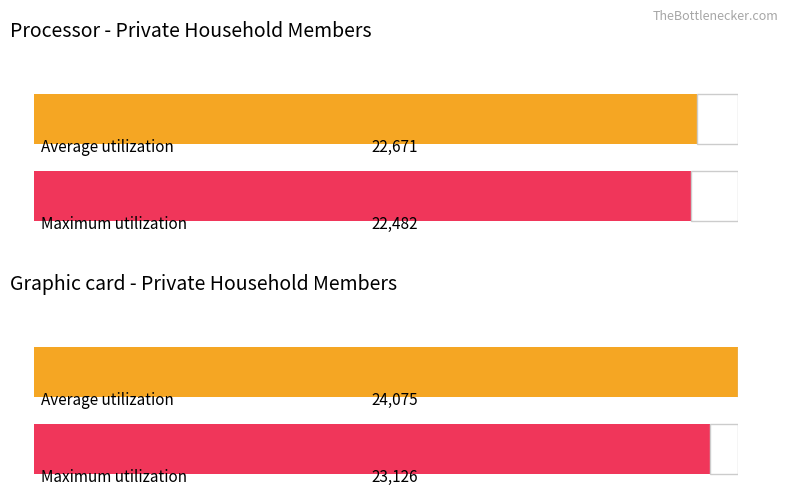

How many bars are there in each group?

2